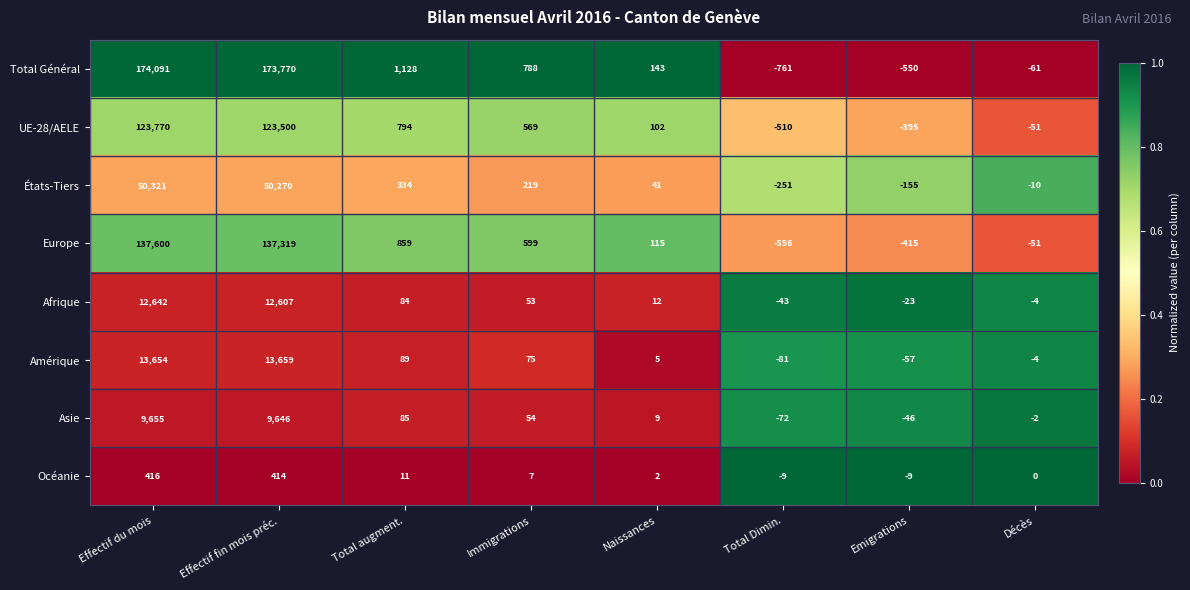

What is the spread (max minus min) of values at Emigrations?

541